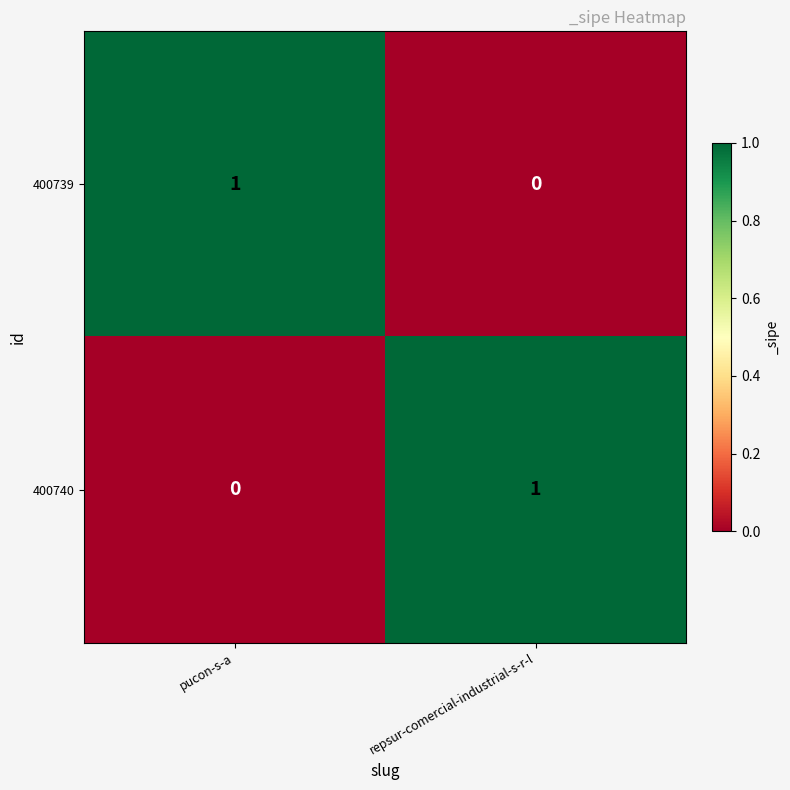

The value of 400740 at pucon-s-a is 0. True or false?

True